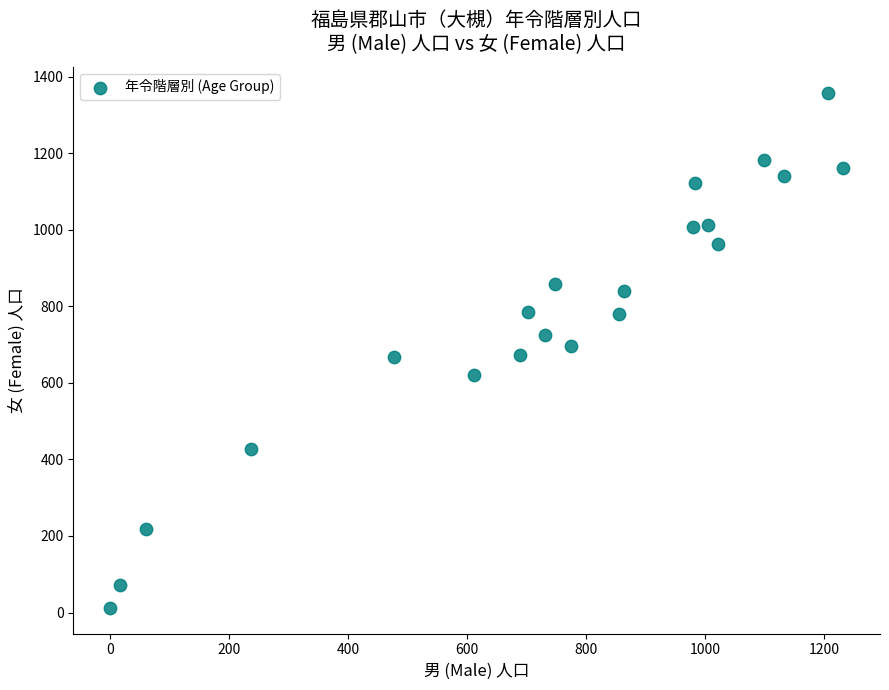

What is the range of X values (max minus min)?

1232